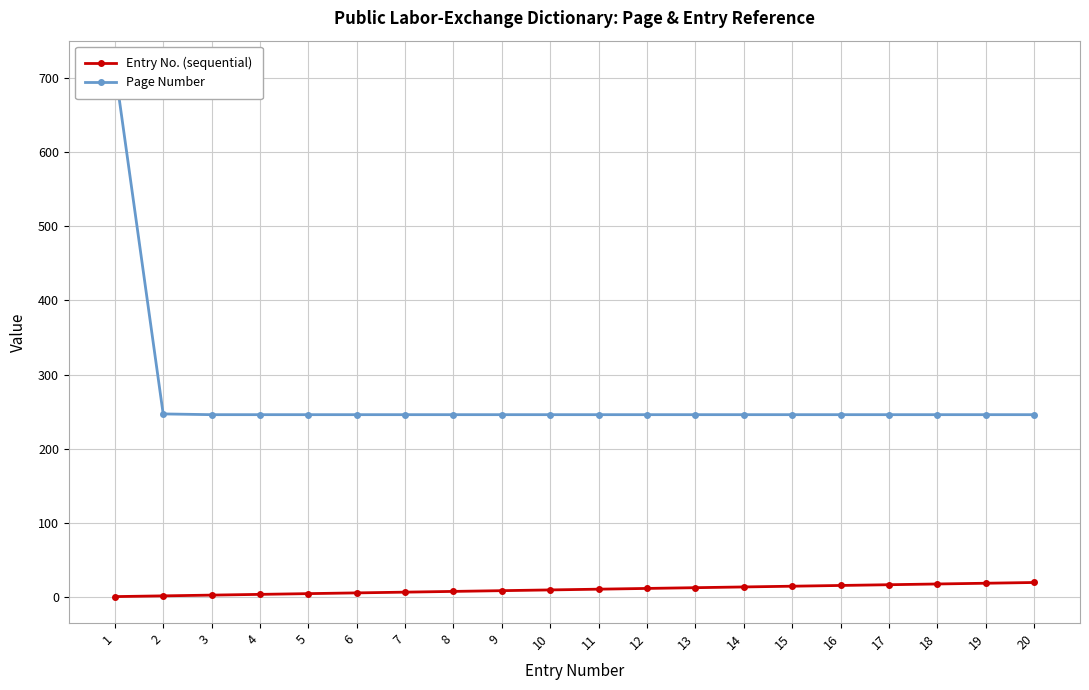

At which category is the sum across all series the highest?

1